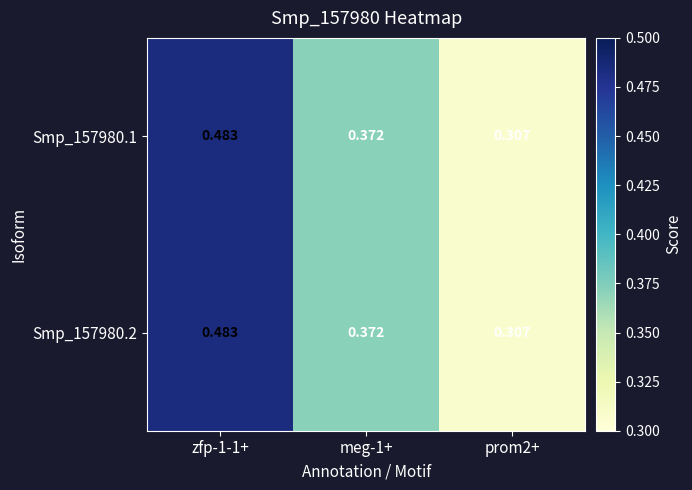

At which category does the chart reach its minimum across all series?

prom2+